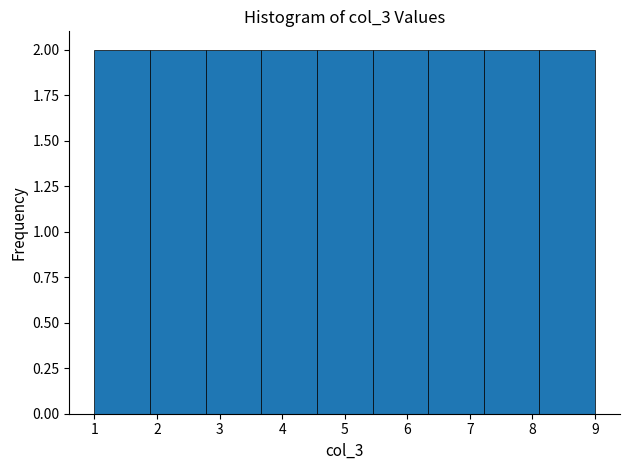

How tall is the bar that spans 6.3 to 7.2 on the x-axis? Neither the bar edges nor the heights are printed on the chart, so give them approximately, as read against the axes.

2